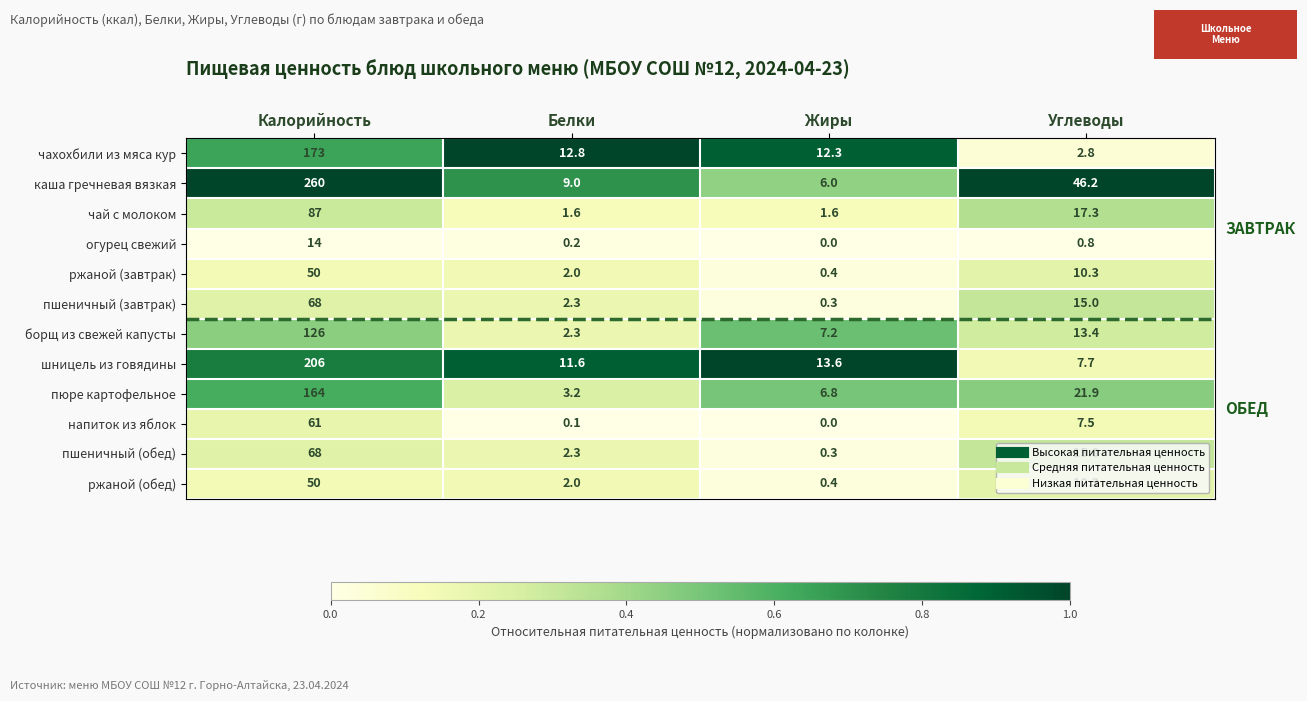

Which series changed the most between Жиры and Углеводы?

каша гречневая вязкая